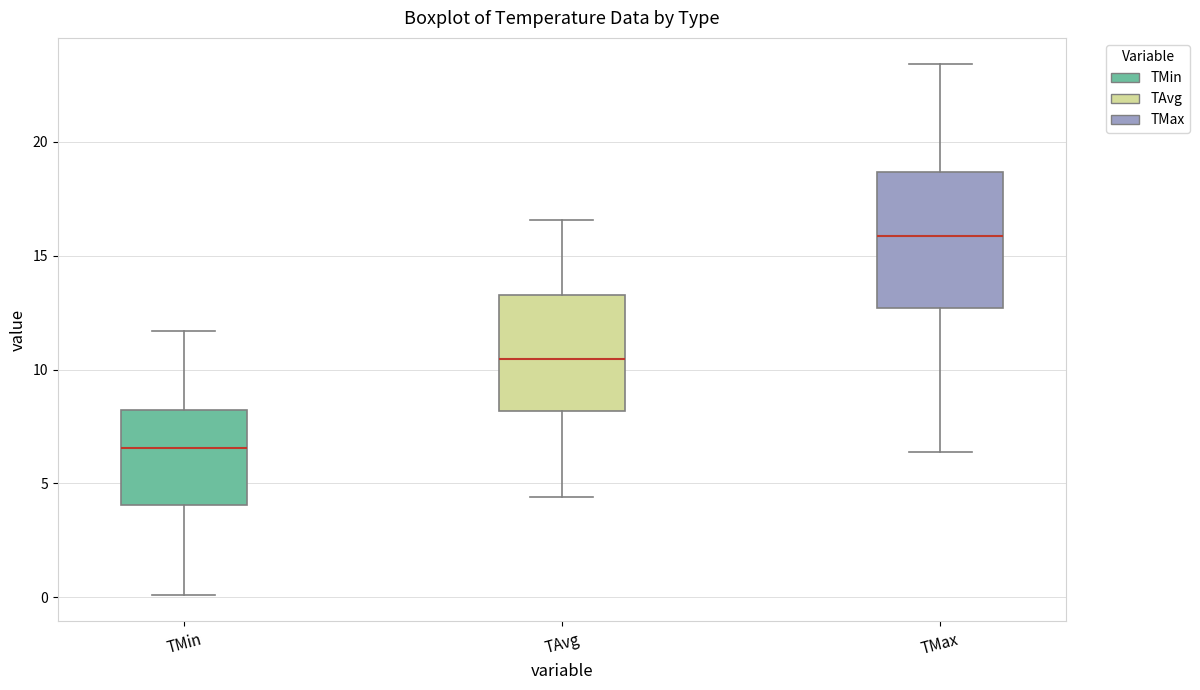

Which box's median line is the lowest?

TMin